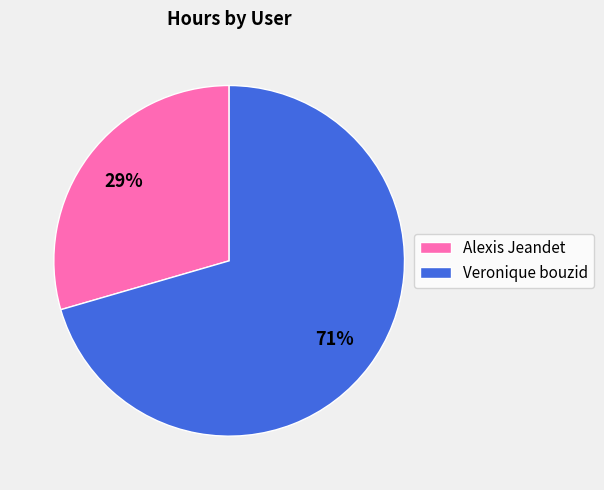

Which slice represents more than half of the pie?

Veronique bouzid